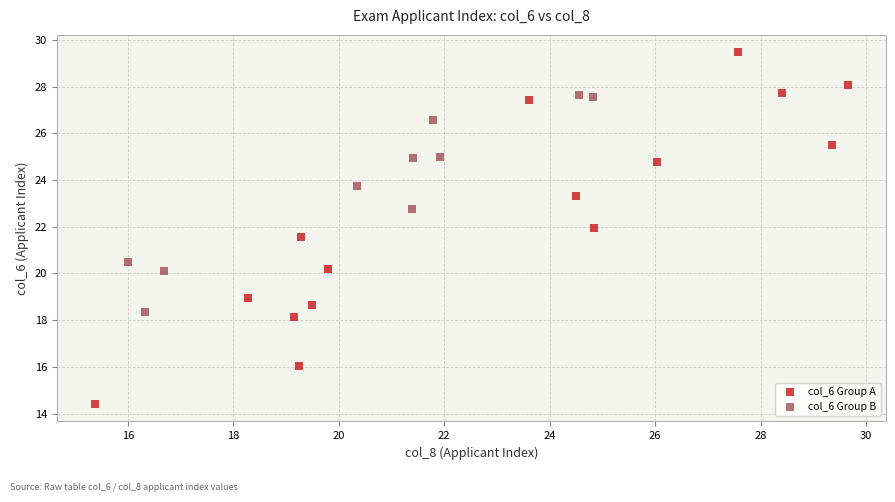

Which series reaches the minimum Y coordinate?

col_6 Group A